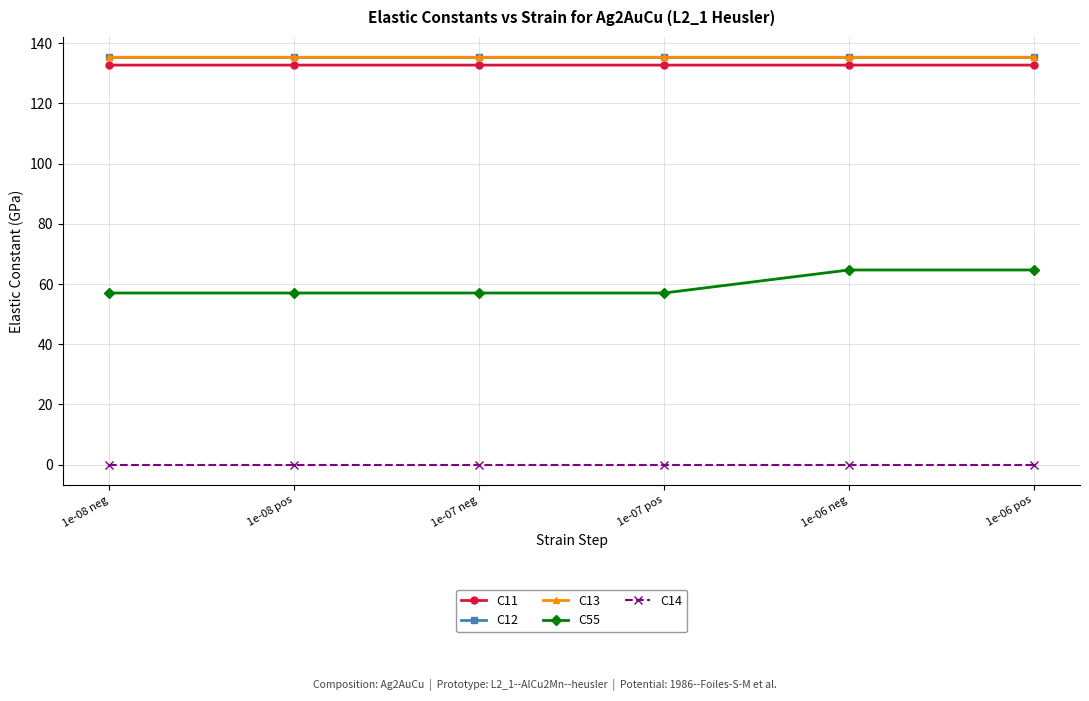

Which series has the widest spread of values?

C55